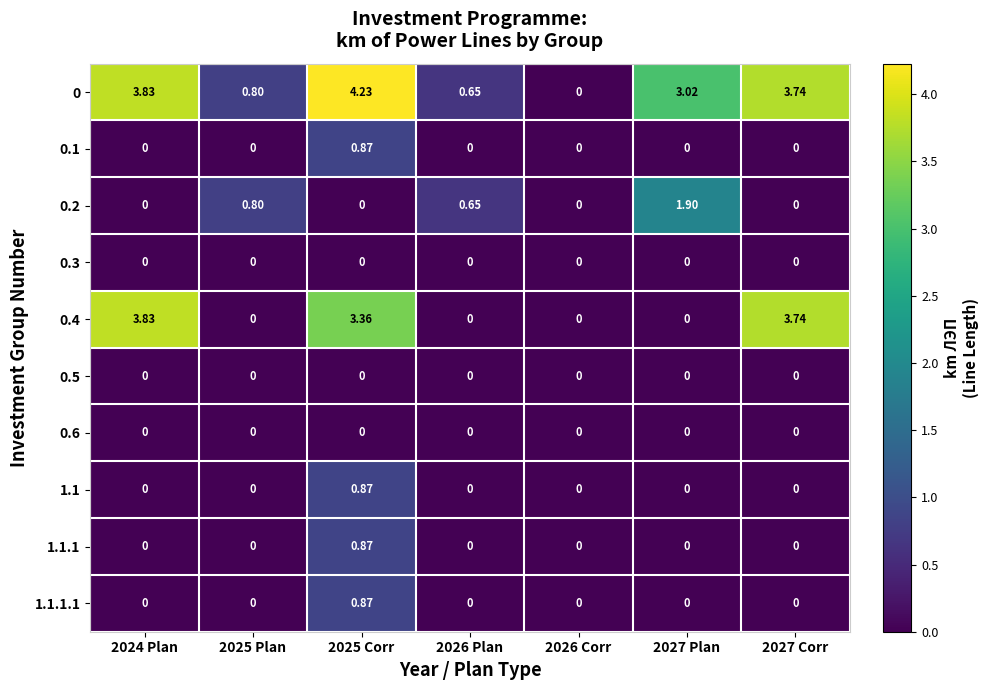

How many categories are shown in the chart?

7